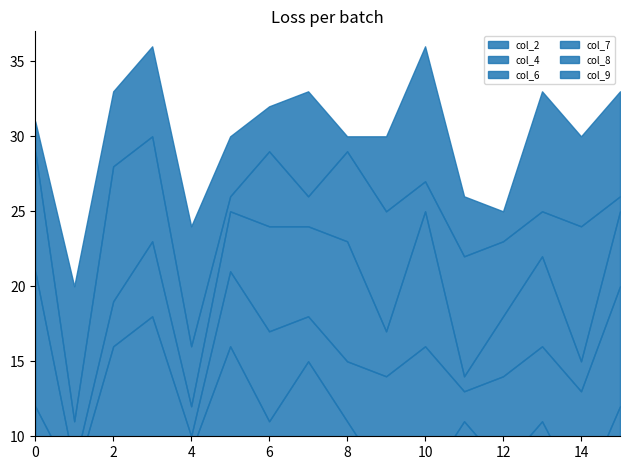

Does the chart display data point markers on the line(s)?

No